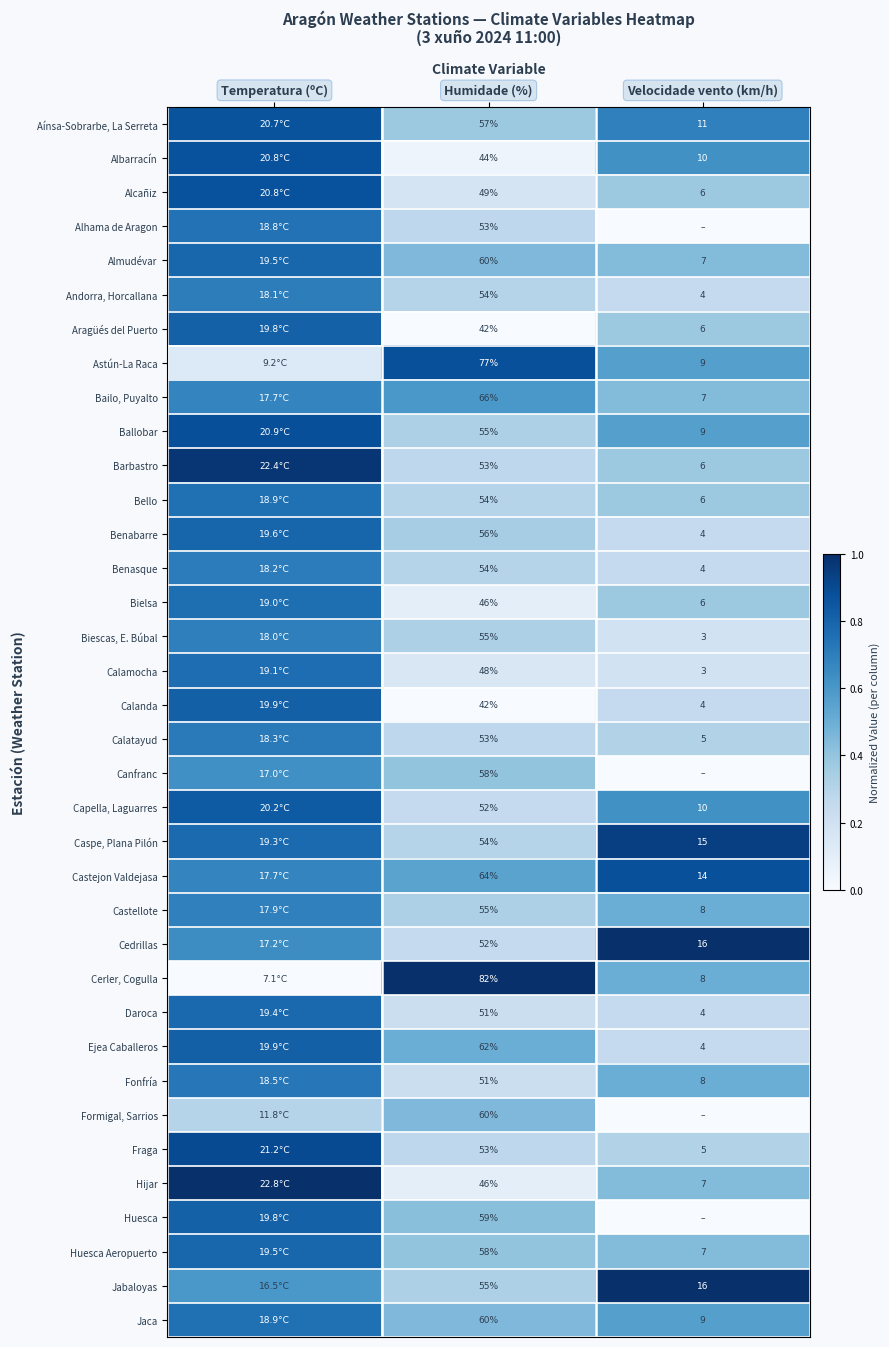

Is the value of Hijar at Velocidade vento (km/h) greater than the value of Cedrillas at Velocidade vento (km/h)?

No